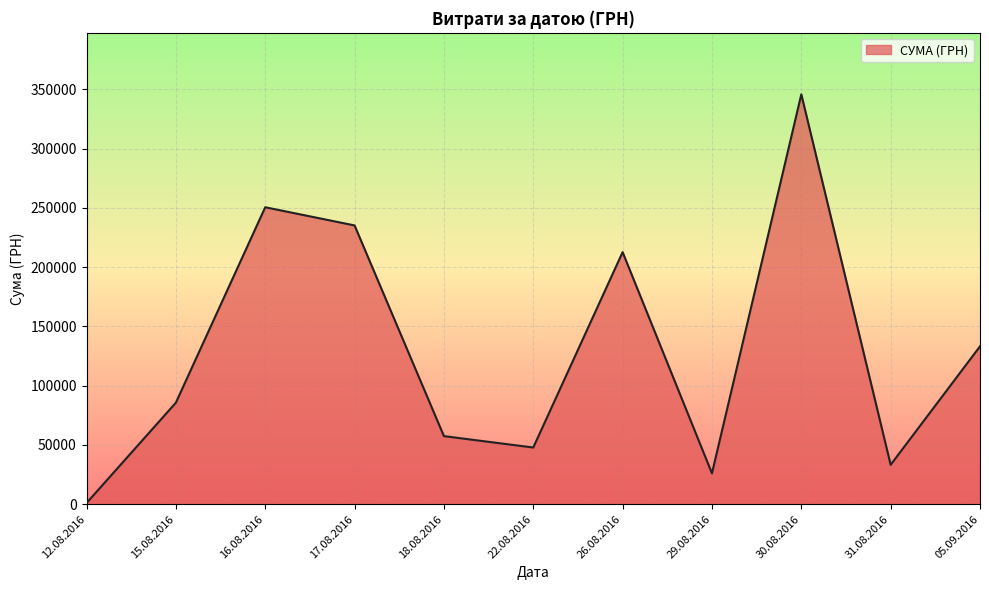

Where is the first local maximum?

16.08.2016